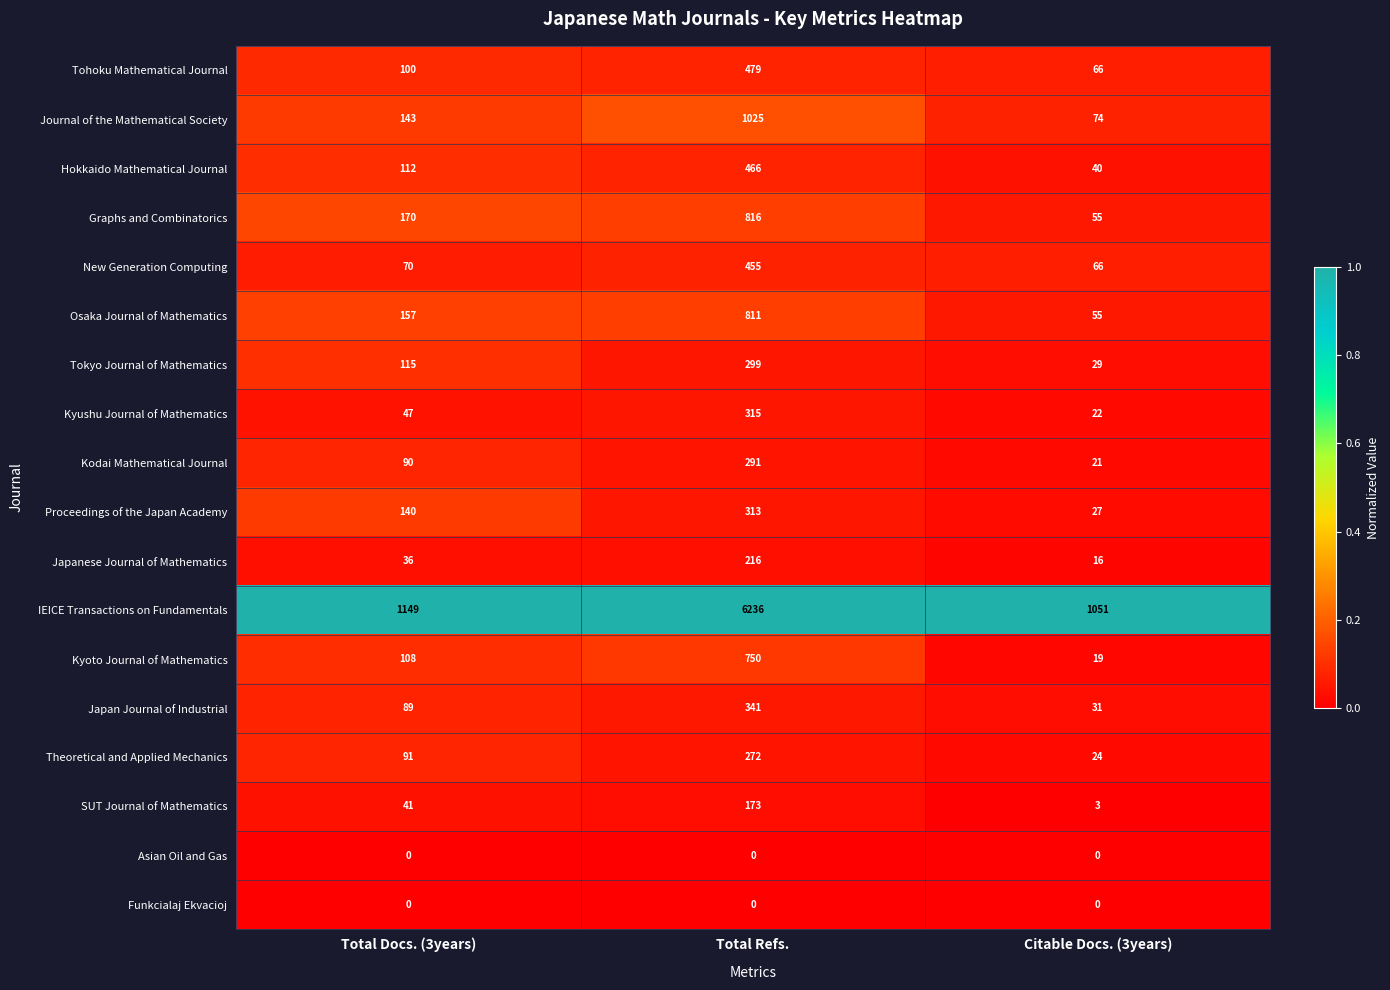

What value does the Japan Journal of Industrial series have at Total Docs. (3years)?

89